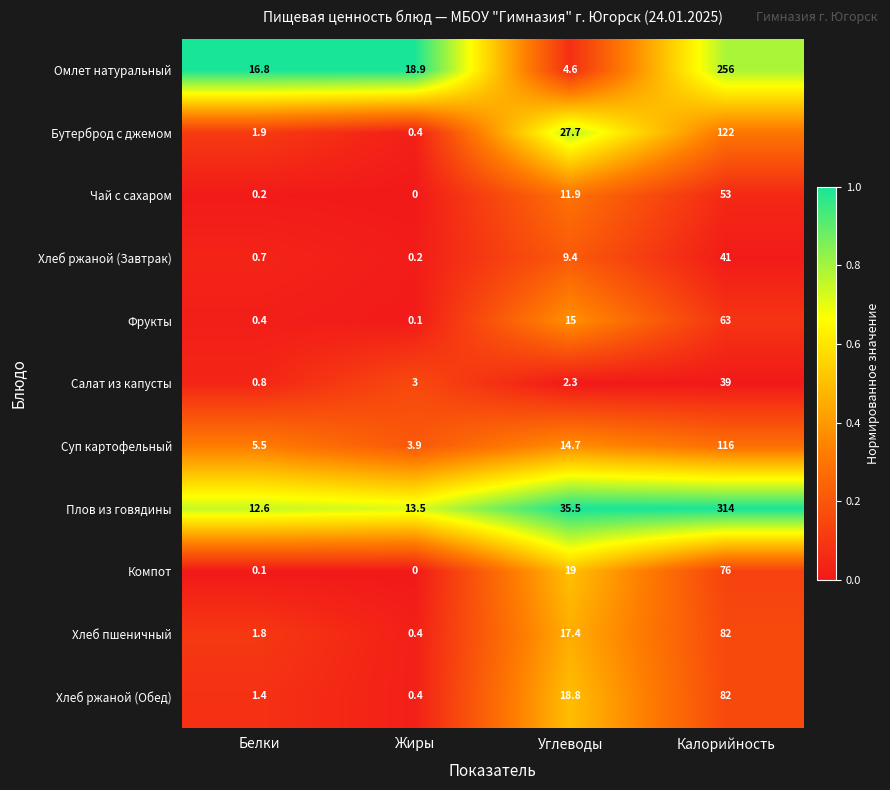

Which series changed the most between Белки and Калорийность?

Плов из говядины